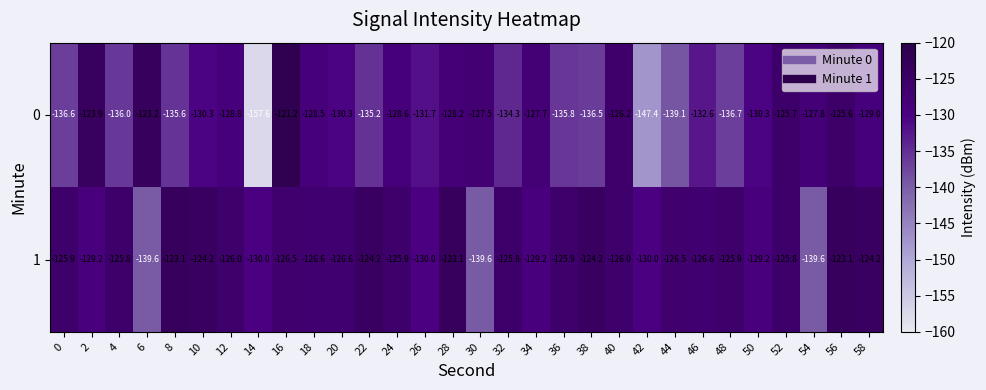

The 0 series shows -79.8 at 28. True or false?

False